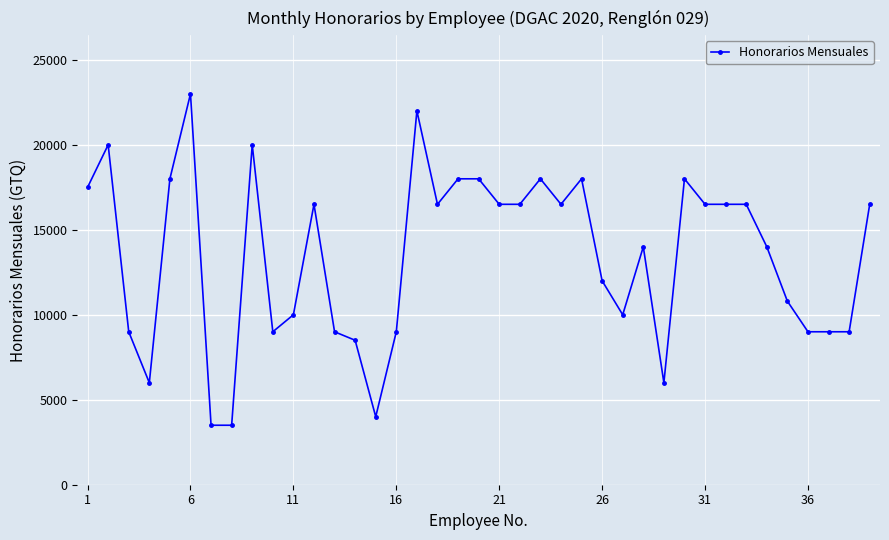

What is the maximum value shown in the chart?

23000